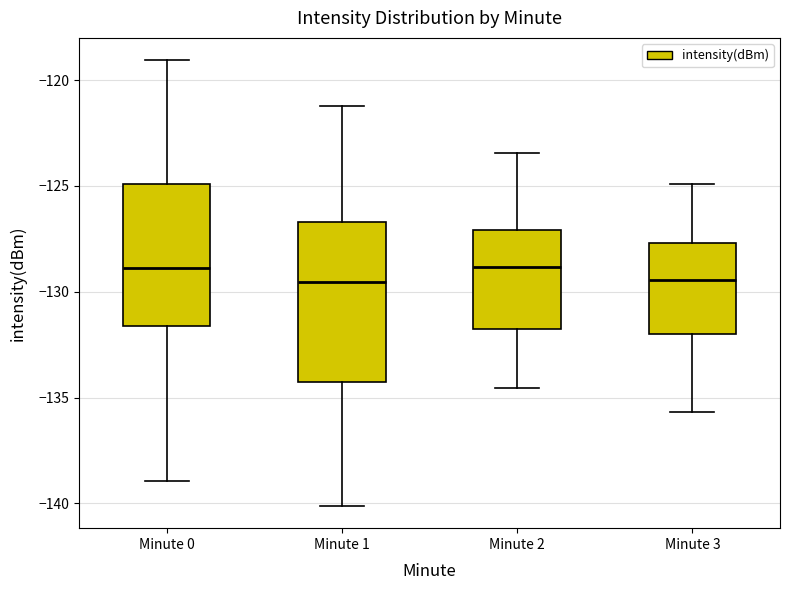

Reading left to right, transcribe this box plot: for each box, give where its median line is, the range the box spans, and where its two whiskers end, as read against the y-axis. The values are not printed on the chart, so give them approximately, as read against the axis.

Minute 0: median -129.0, box -131.5 to -125.0, whiskers -139.0 to -119.0
Minute 1: median -129.5, box -134.5 to -126.5, whiskers -140.0 to -121.0
Minute 2: median -129.0, box -132.0 to -127.0, whiskers -134.5 to -123.5
Minute 3: median -129.5, box -132.0 to -127.5, whiskers -135.5 to -125.0